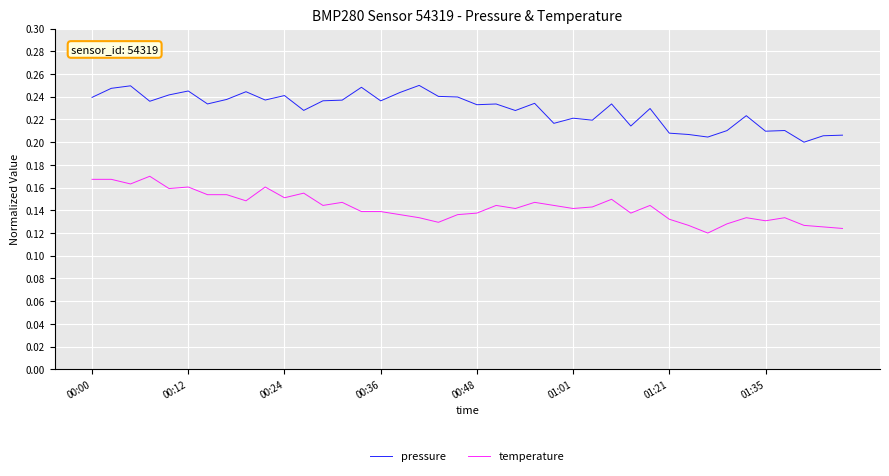

True or false: temperature and pressure cross at least once.

False